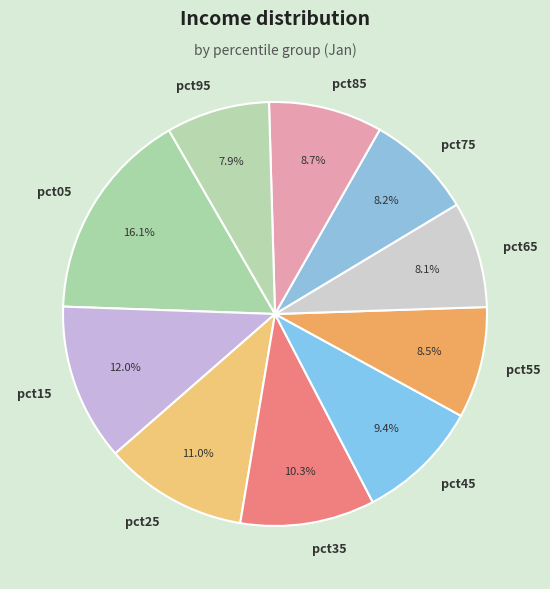

How many segments does this pie chart have?

10